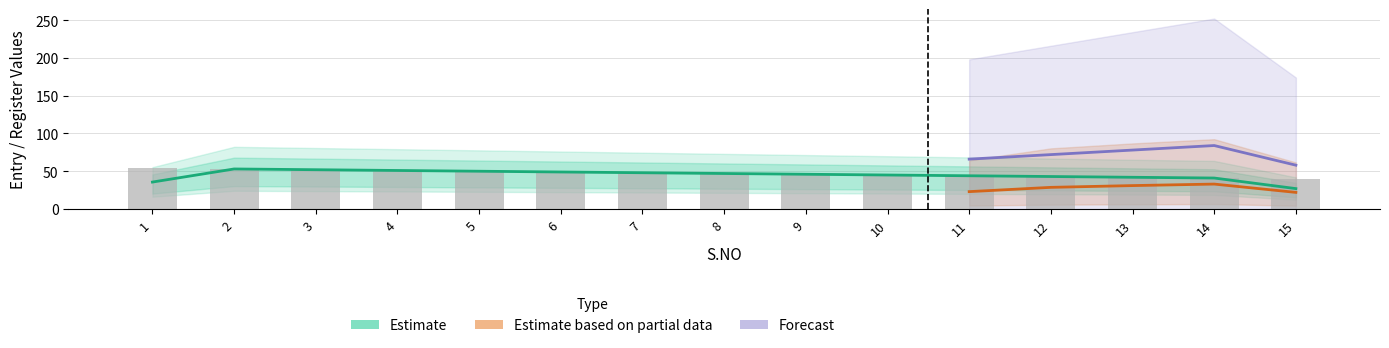

How many groups of bars are there?

15